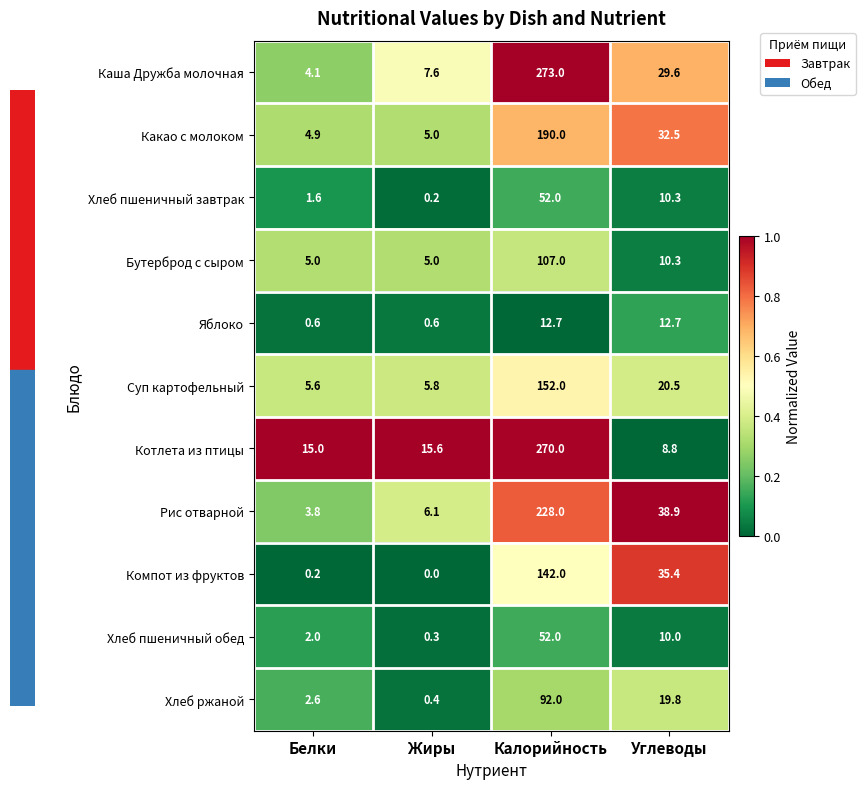

Which category has the lowest value in the Котлета из птицы series?

Углеводы